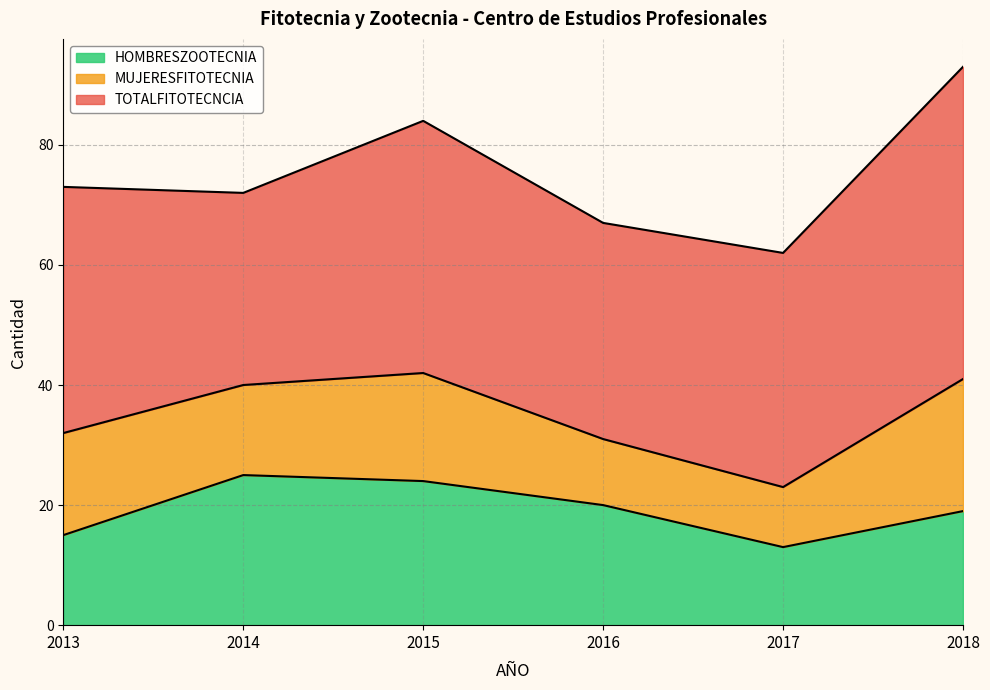

What are all the series names shown in the legend?

HOMBRESZOOTECNIA, MUJERESFITOTECNIA, TOTALFITOTECNCIA